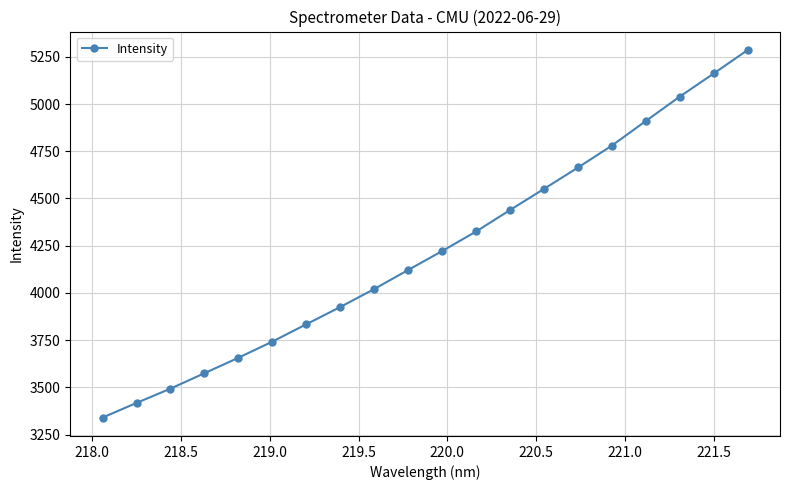

How many series are shown in this chart?

1